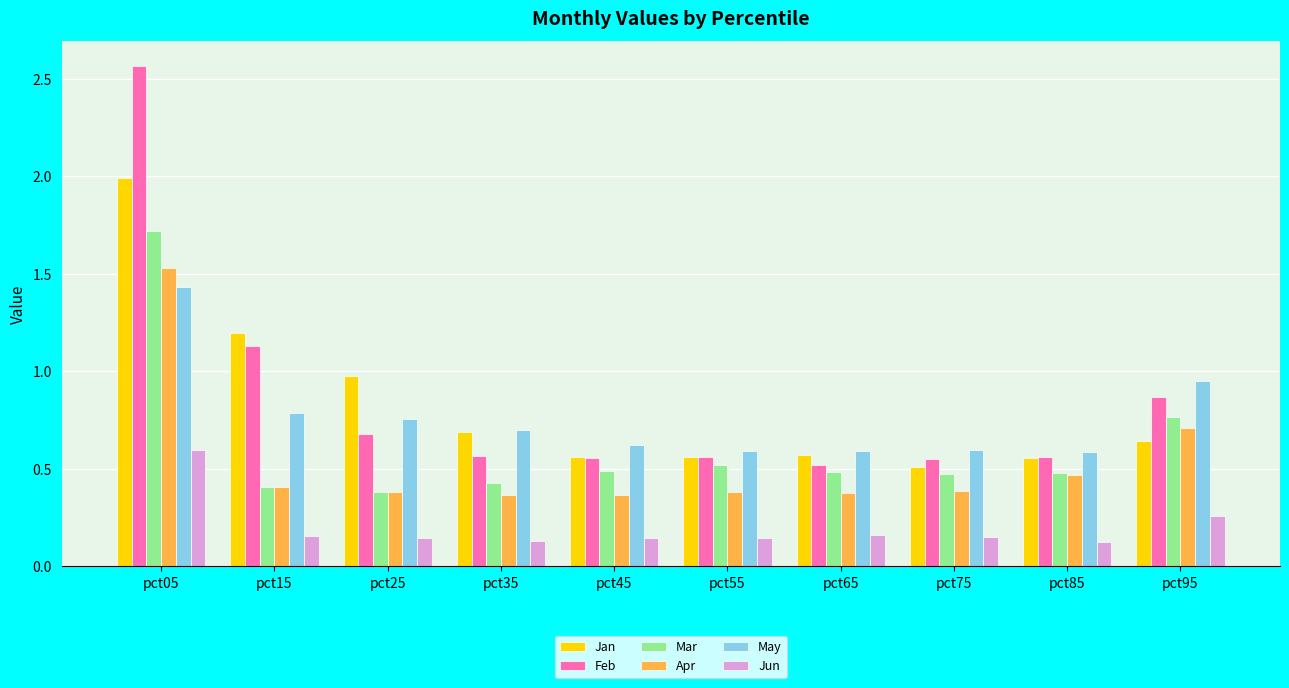

What is the total value across all series at pct05?

9.8